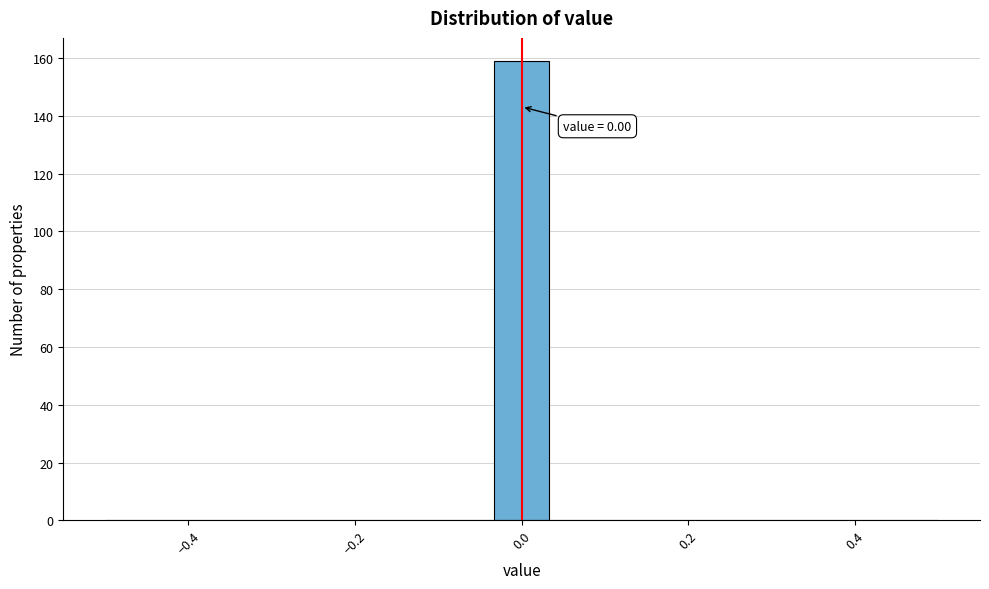

Read against the x-axis, roughly where is the centre of the tallest bar?

0.00